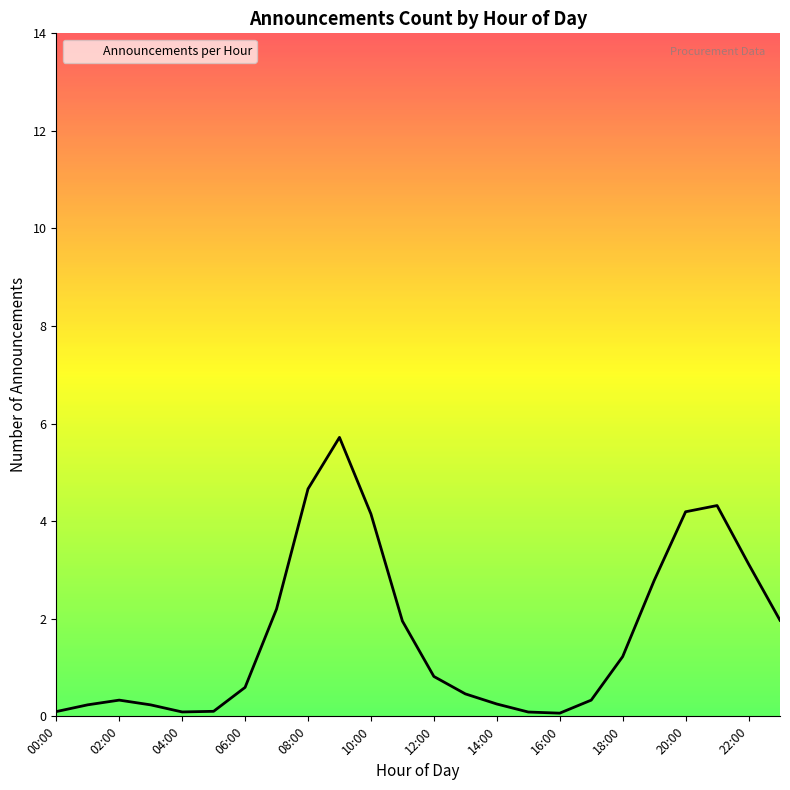

True or false: the data has more than 0 interior local peaks.

True